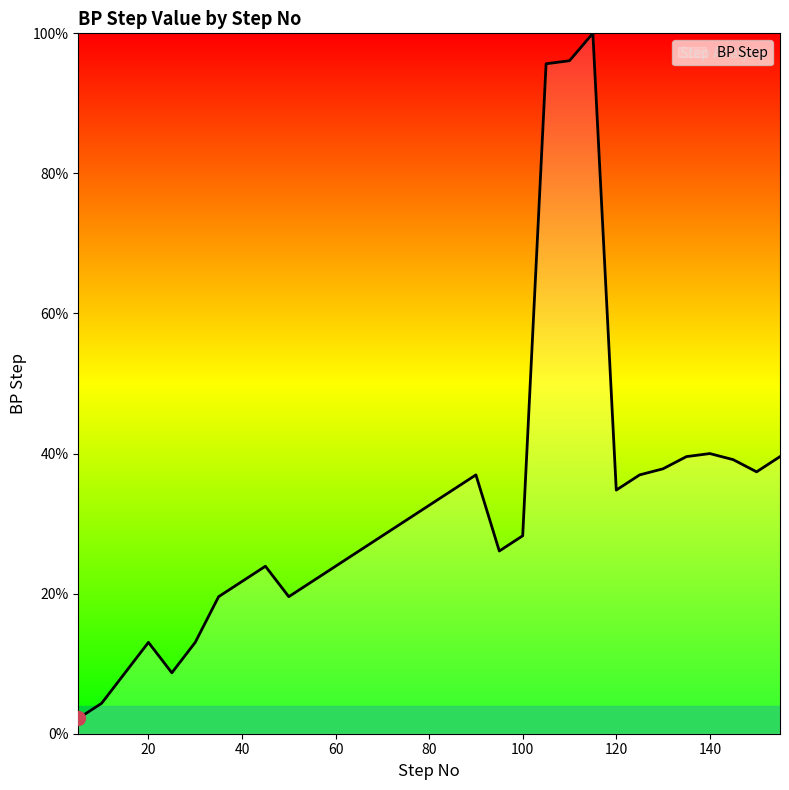

What is the difference between the maximum and second lowest values?

95.7